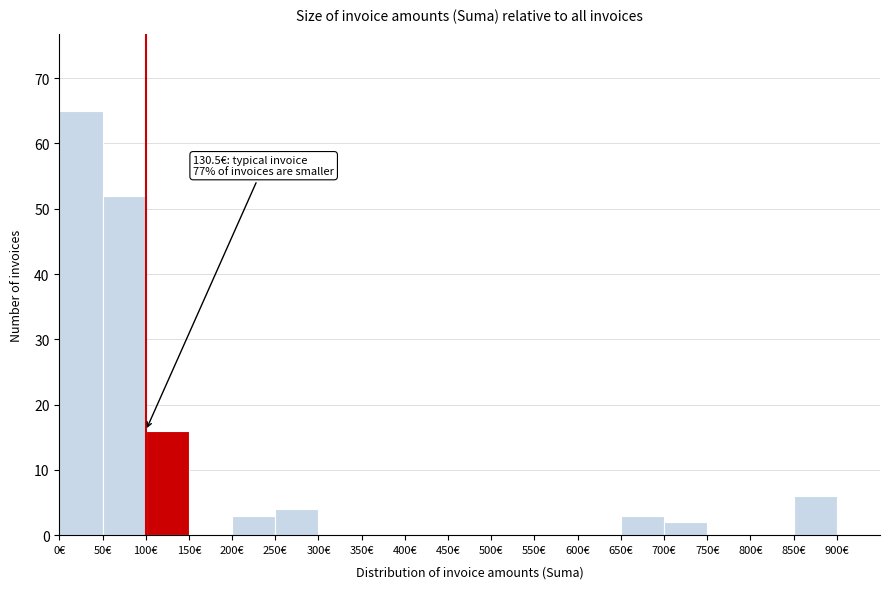

Over which range of the x-axis is the bar tallest?

0 to 50